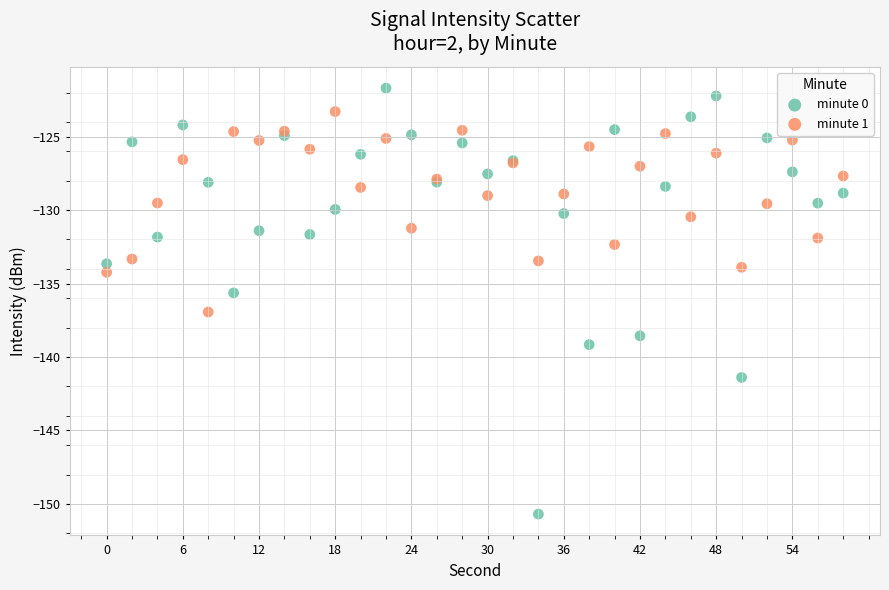

Which series reaches the maximum Y coordinate?

minute 0